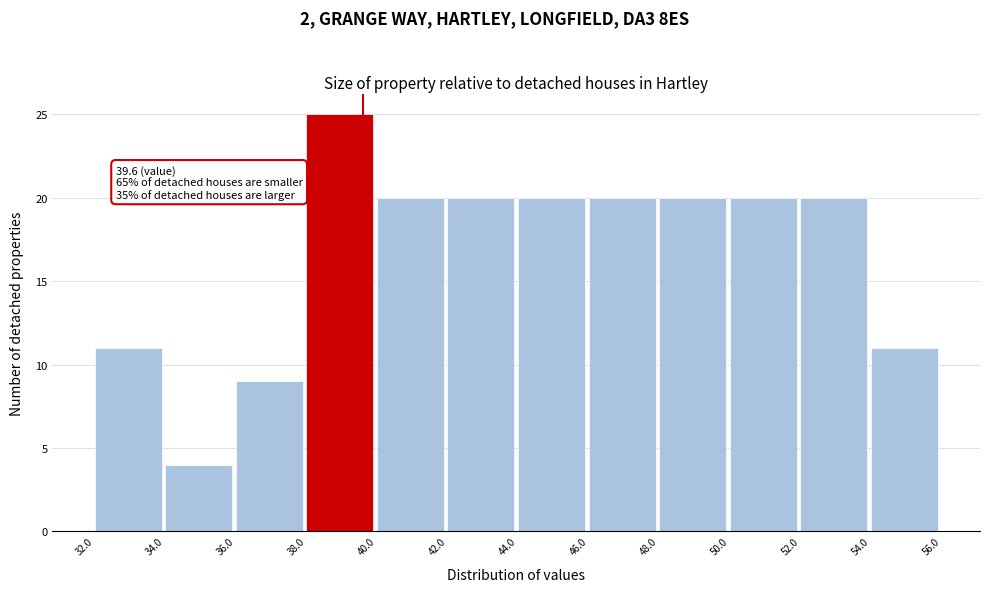

Which range on the x-axis has the tallest bar?

38.0 to 40.0